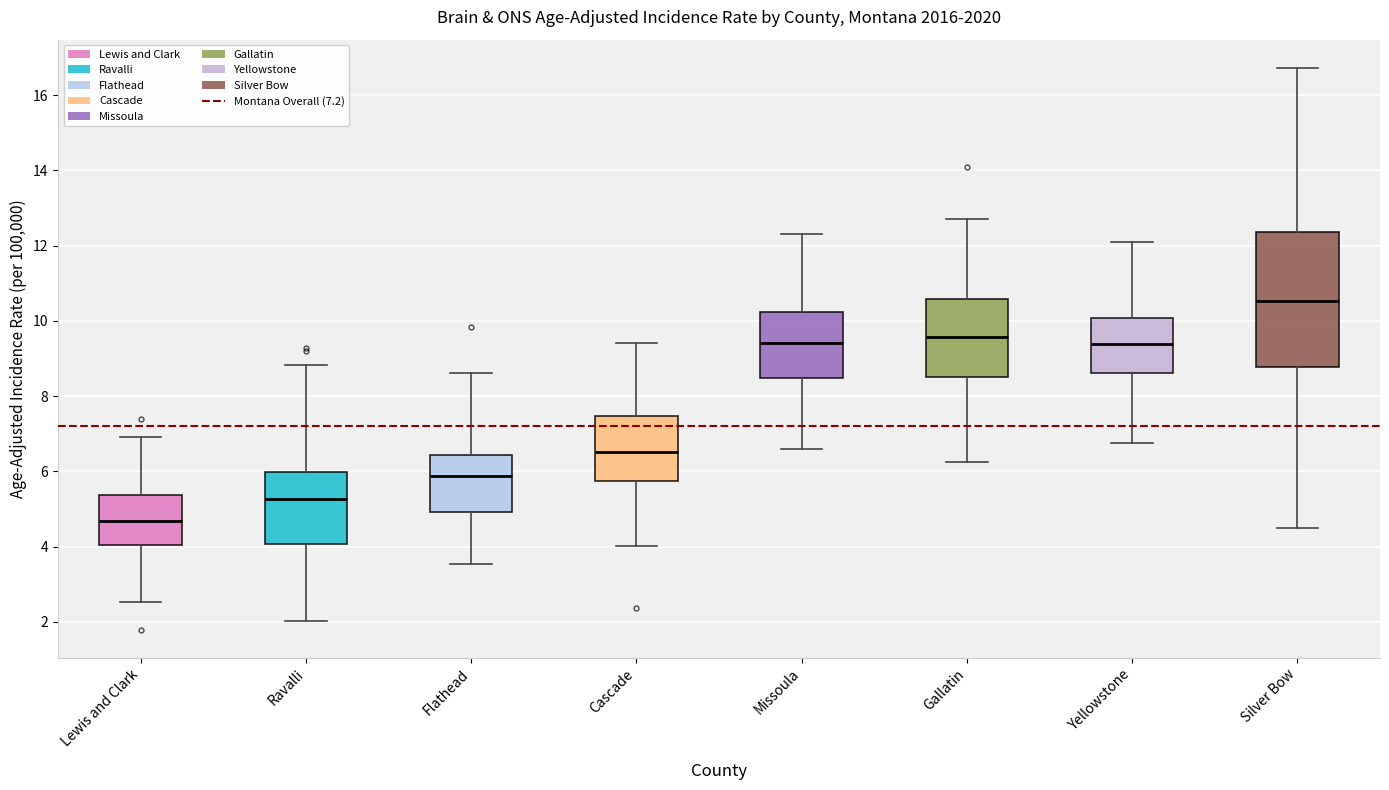

Where does the upper whisker of the box for Cascade end on the y-axis? The values are not printed on the chart, so give them approximately, as read against the axis.

9.4